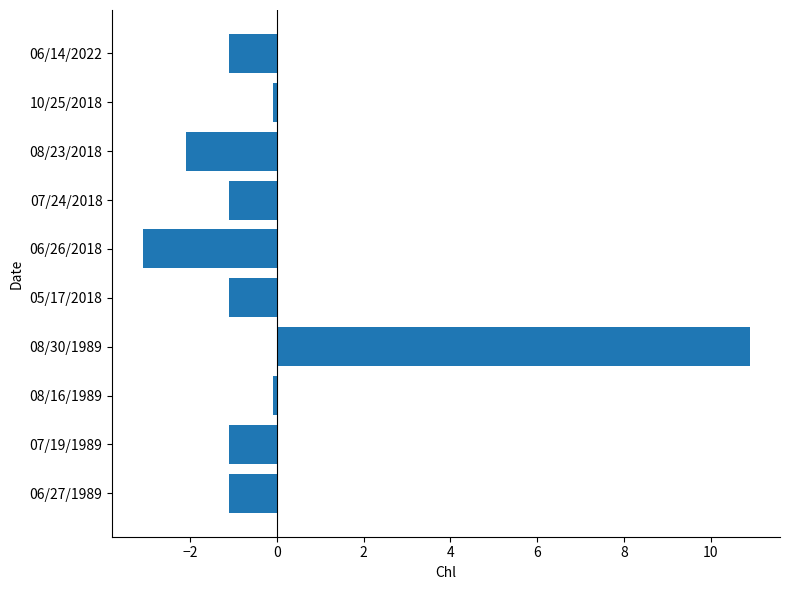

Reading top to bottom, transcribe all the data shown in this chart.

-1.1	-0.1	-2.1	-1.1	-3.1	-1.1	10.9	-0.1	-1.1	-1.1